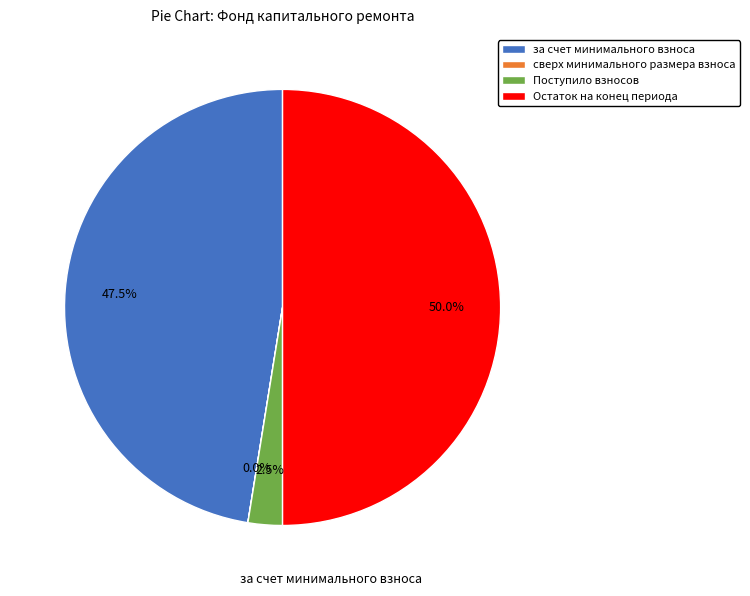

Approximately how many times larger is the value at Остаток на конец периода compared to за счет минимального взноса?

1.1